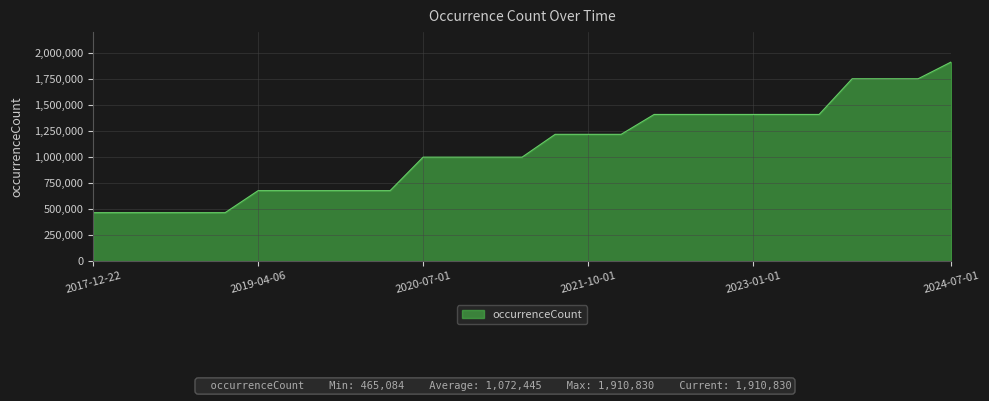

Does the chart display data point markers on the line(s)?

No